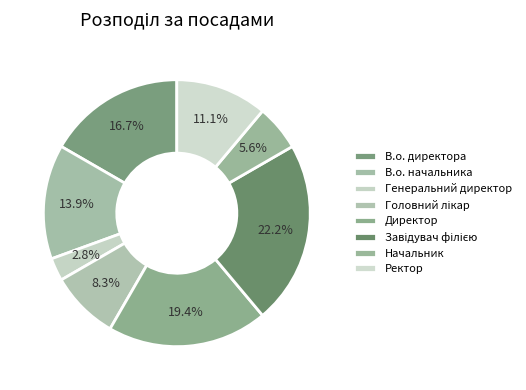

The Начальник slice represents 1% of the pie. True or false?

False